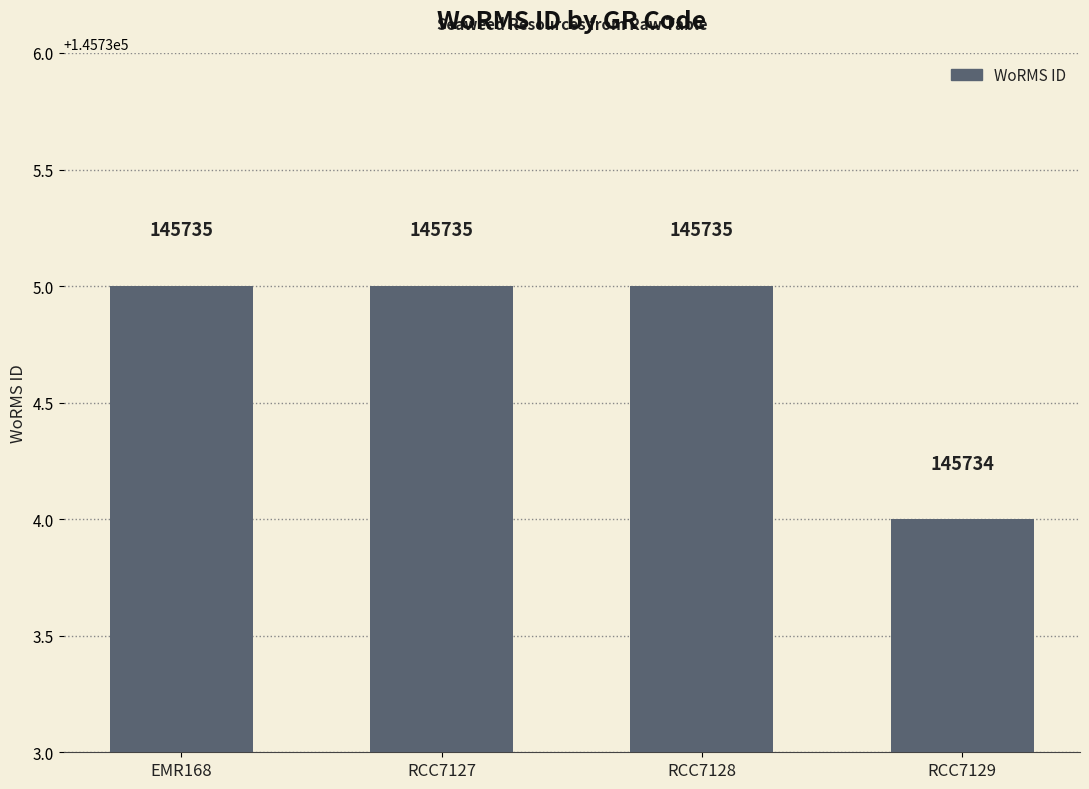

How many categories are shown in the chart?

4